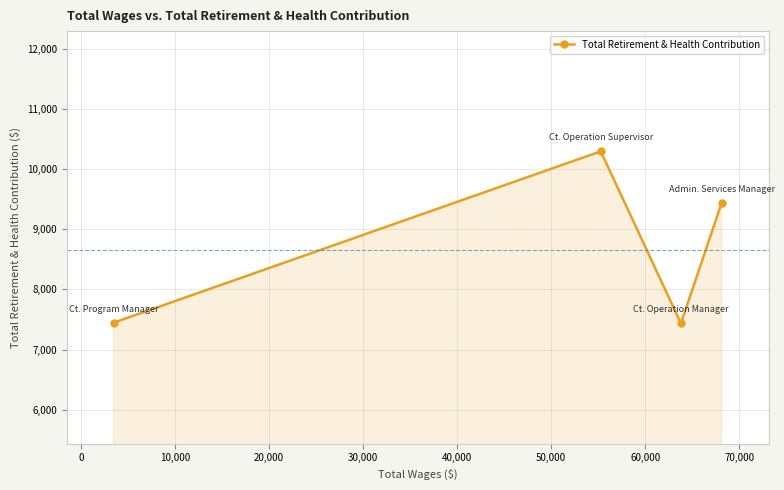

True or false: the data has more than 0 interior local peaks.

True